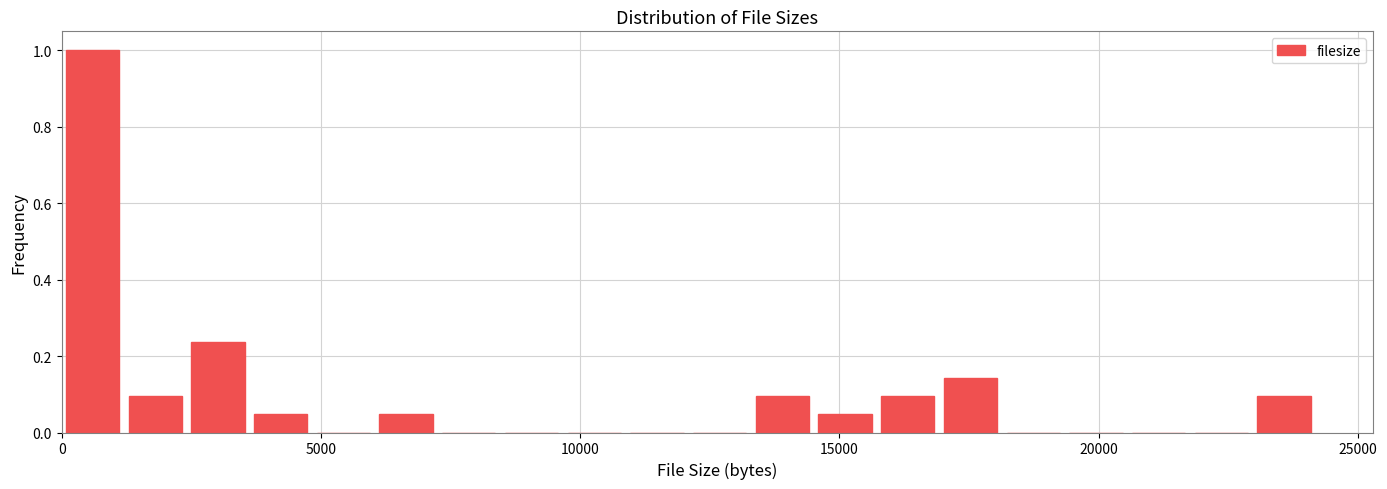

Around what value on the x-axis is the tallest bar? Give the approximate position of its centre, as read against the axis.

500